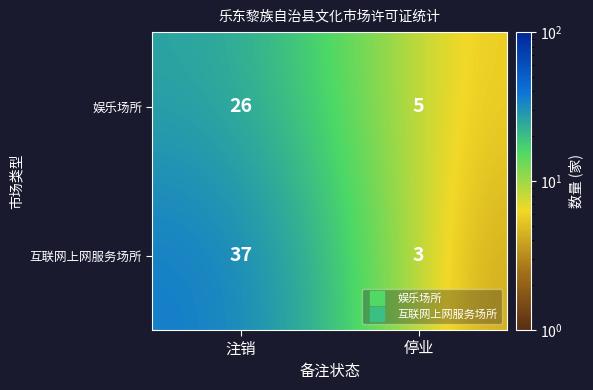

At which category is the sum across all series the highest?

注销